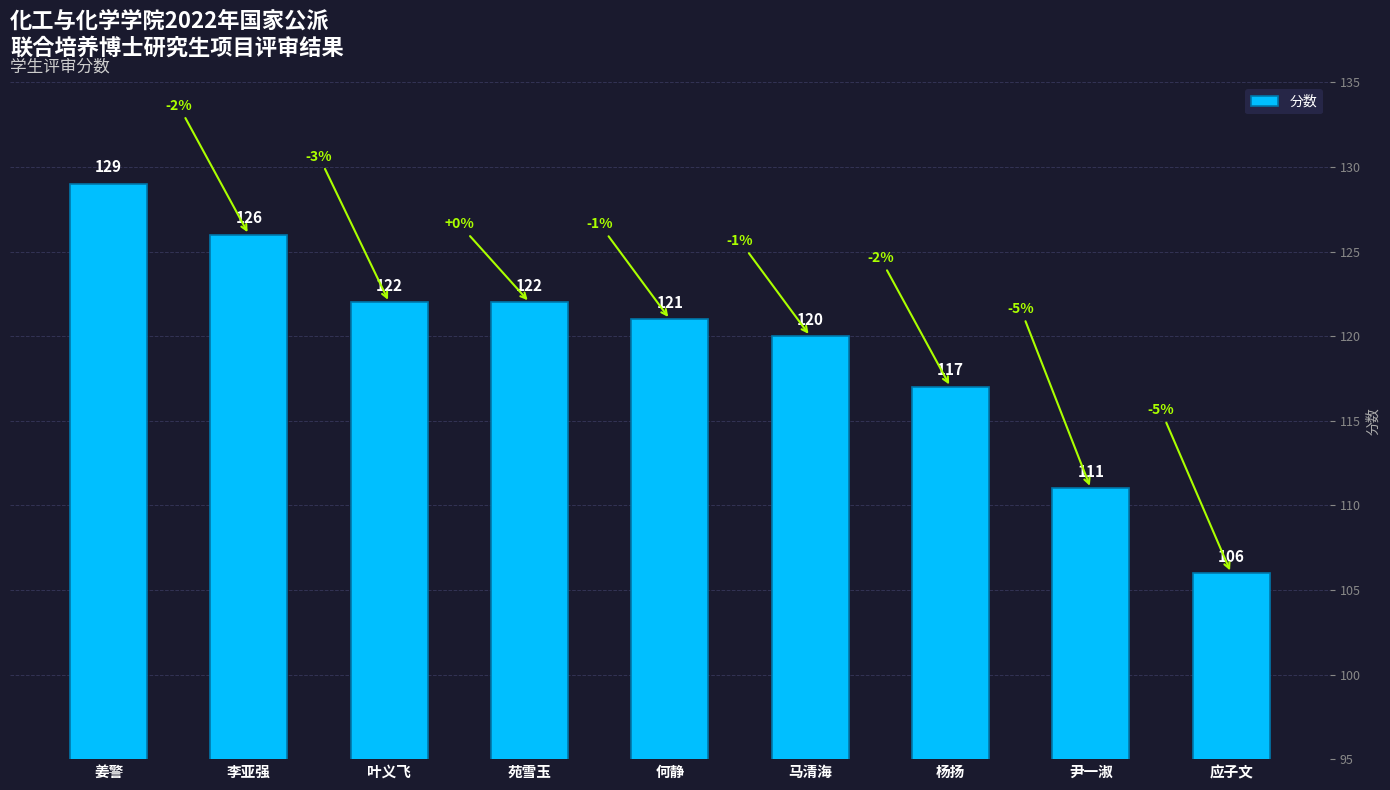

The chart shows a value of 126 at 李亚强. True or false?

True